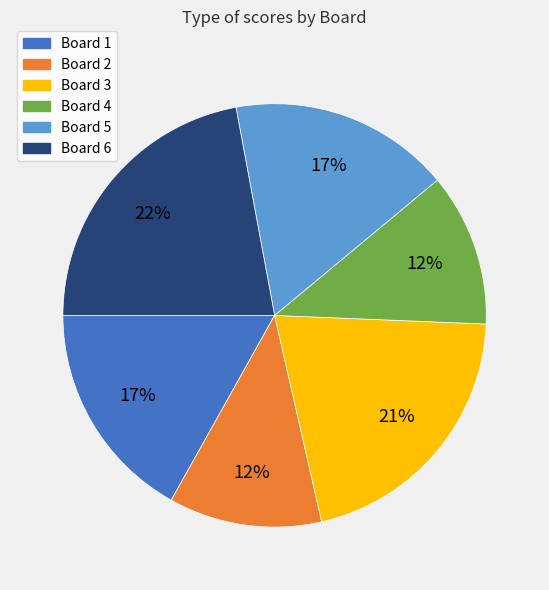

How many segments does this pie chart have?

6